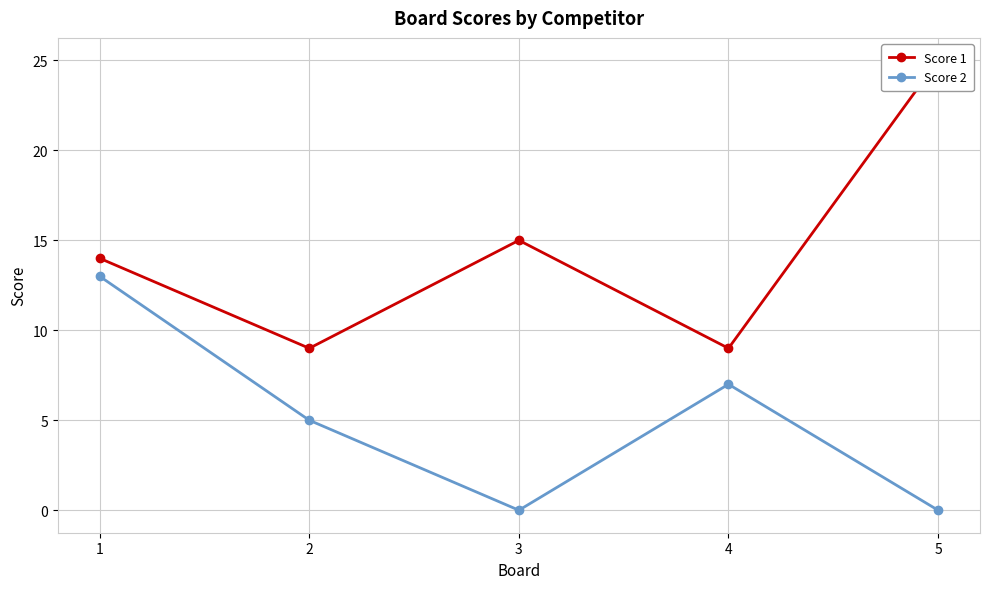

What is the sum of all Score 1 values?

72